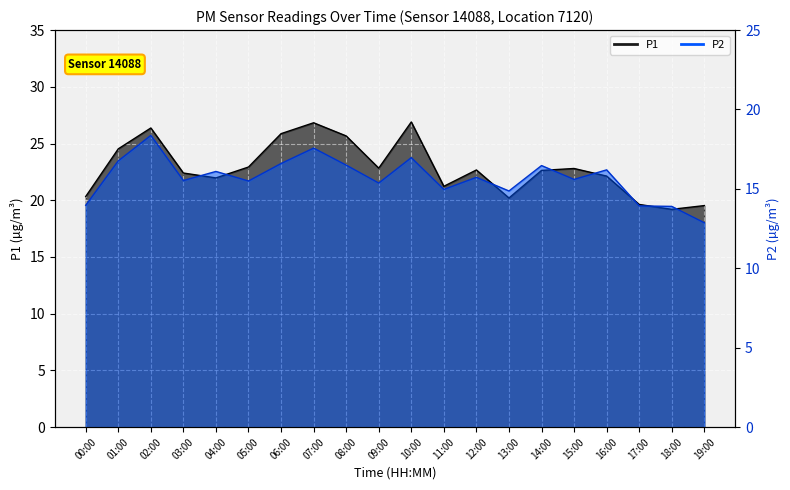

What is the label of the 9th point from the left?

08:00